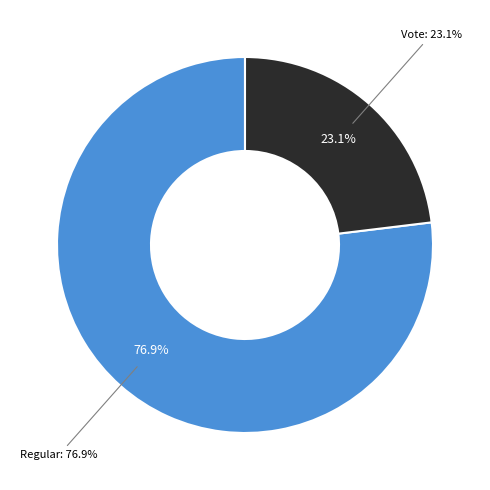

True or false: Regular accounts for 71% of the total.

False